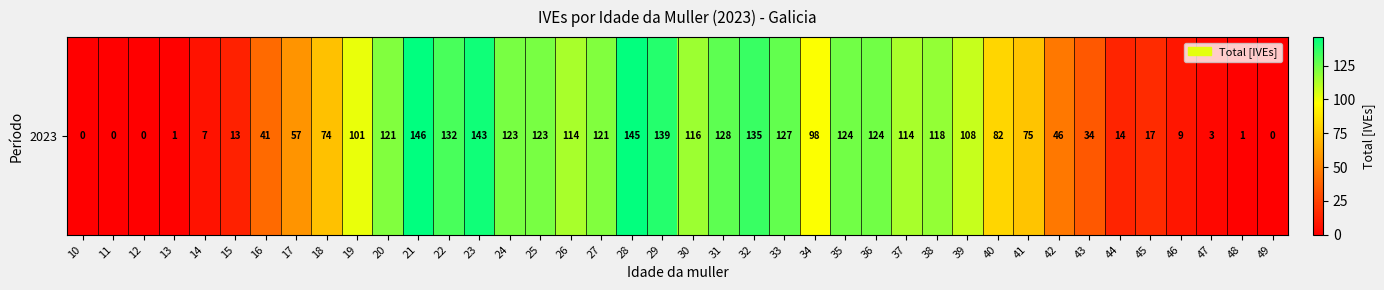

The chart shows a value of 17 at 45. True or false?

True